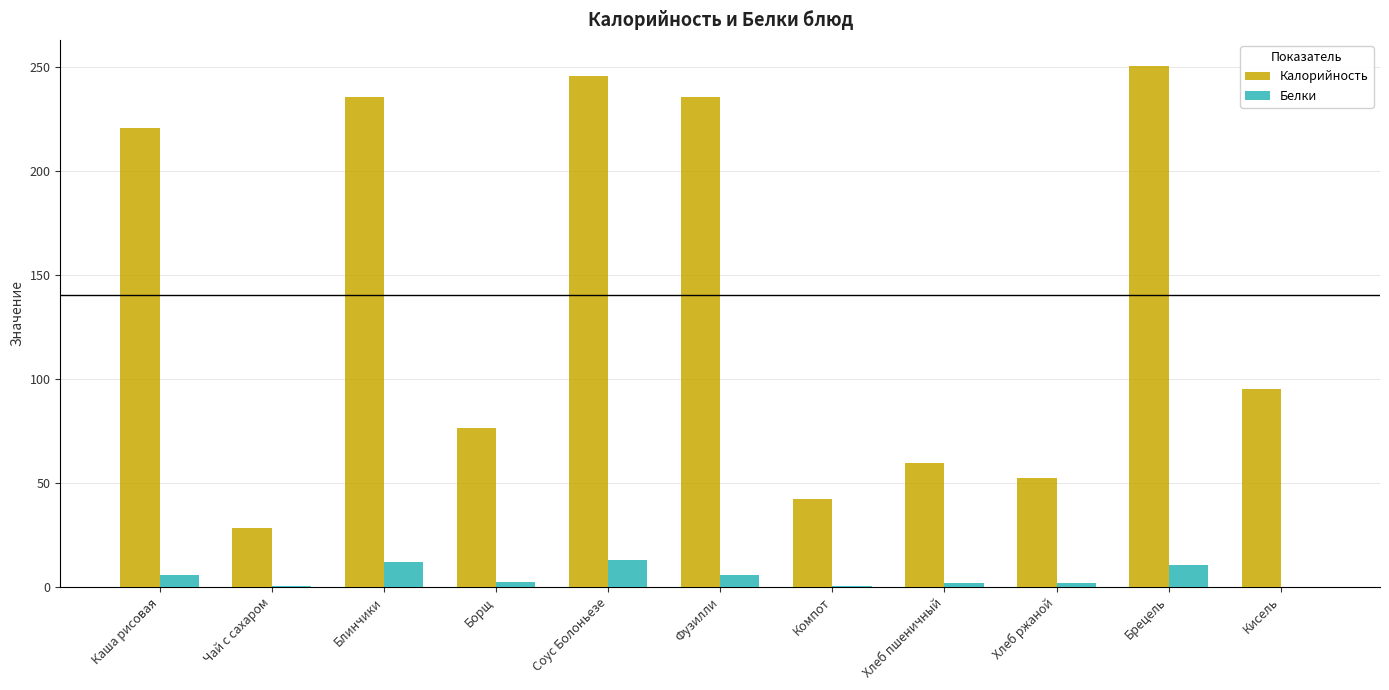

How many groups of bars are there?

11